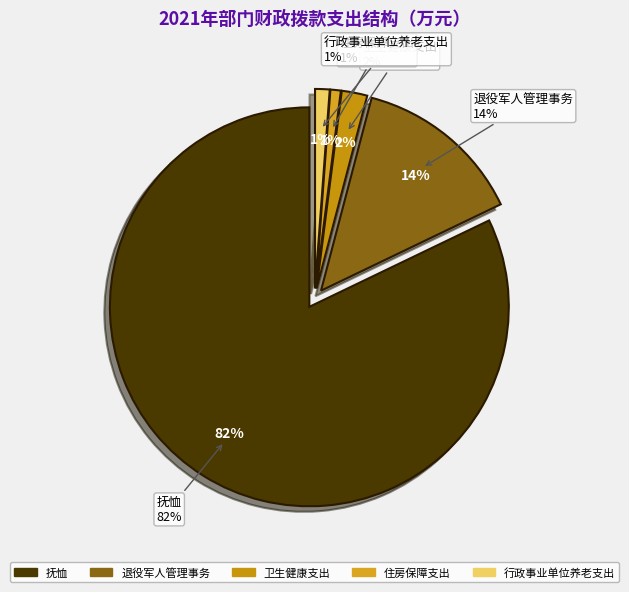

To the nearest percent, what is the combined percentage of 抚恤 and 退役军人管理事务?

96%